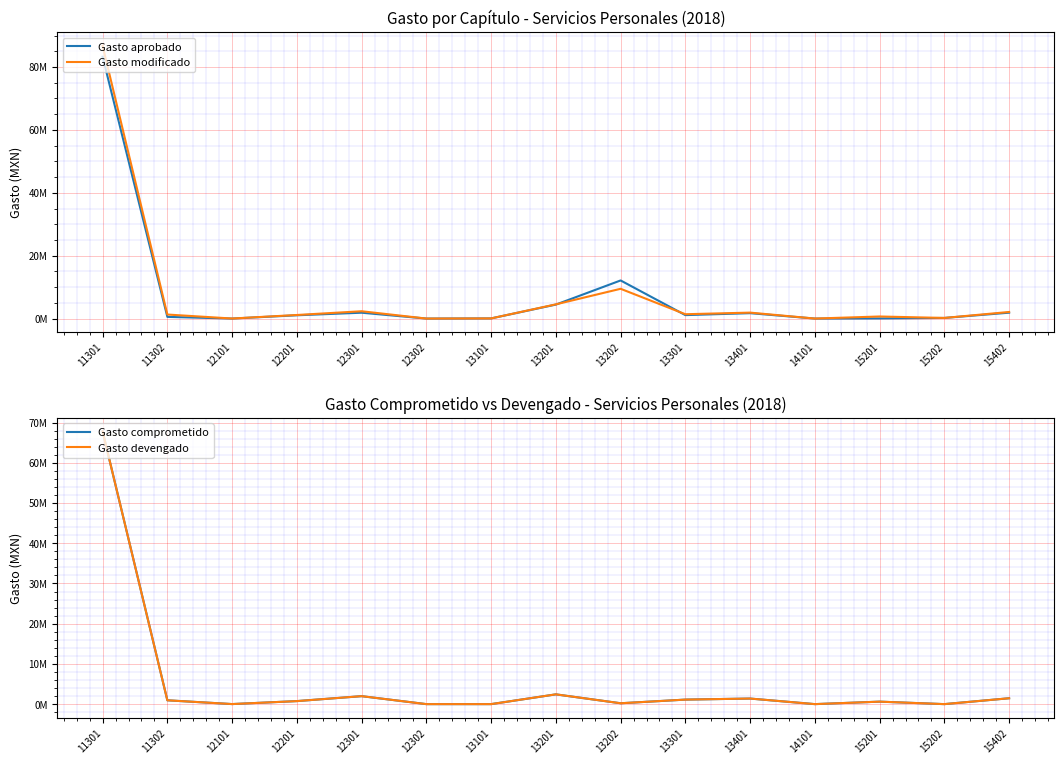

What is the value of the Gasto devengado point at the 15th from the left?

1462050.0